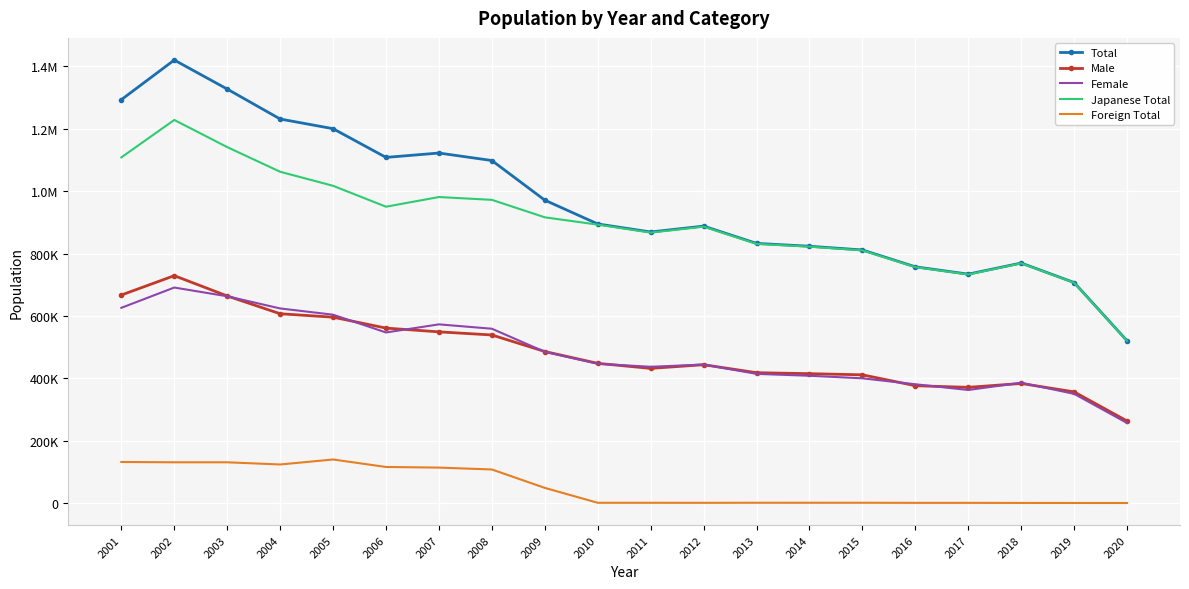

At how many categories does at least one series exceed 79798?

20